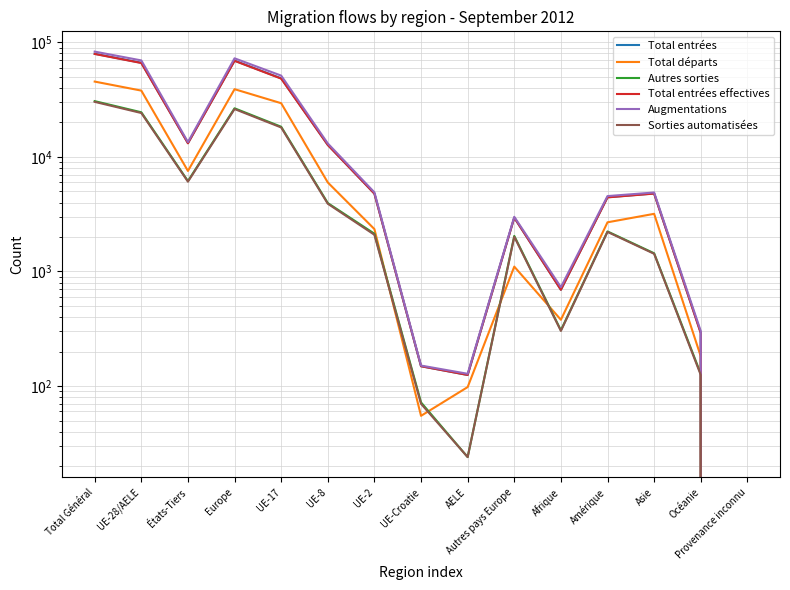

Rank the series at UE-17 from highest to lowest value.

Augmentations, Total entrées, Total entrées effectives, Total départs, Autres sorties, Sorties automatisées